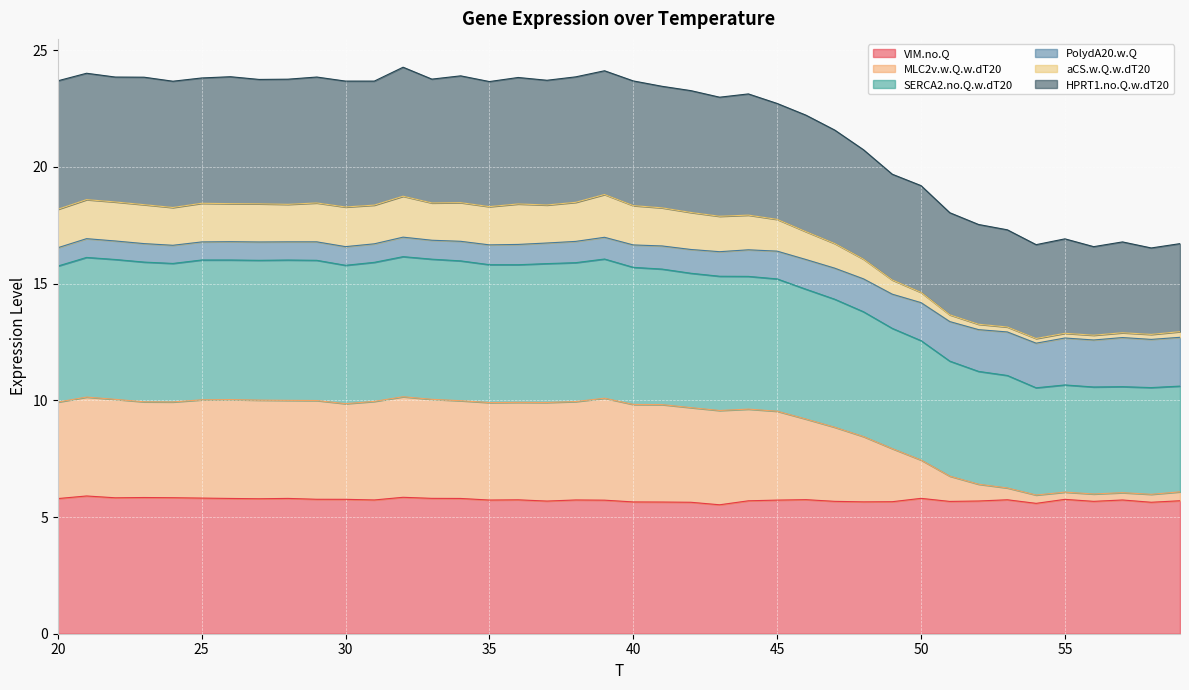

What is the maximum value for VIM.no.Q?

5.9